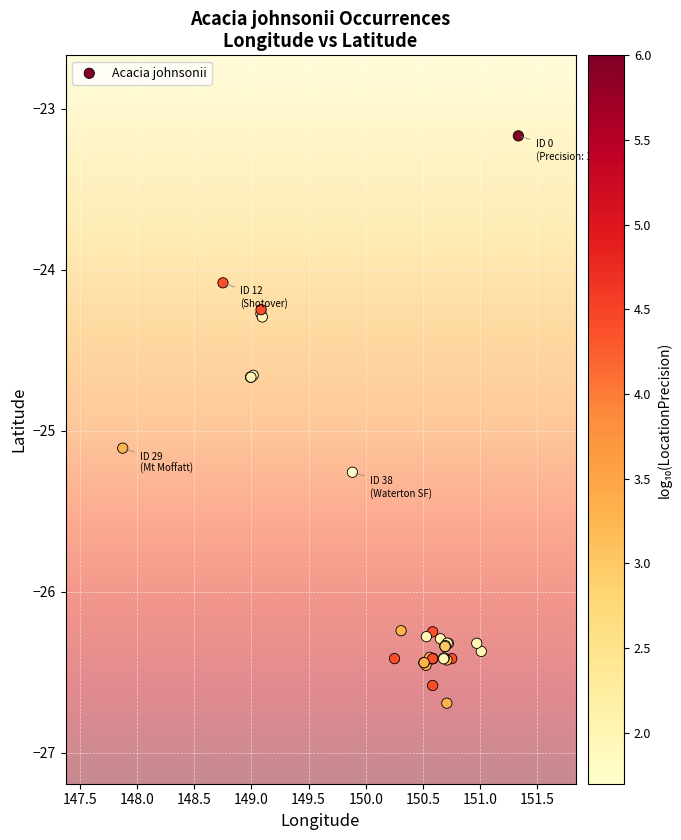

What Y value in the scatter plot is closest to -24?

-24.1